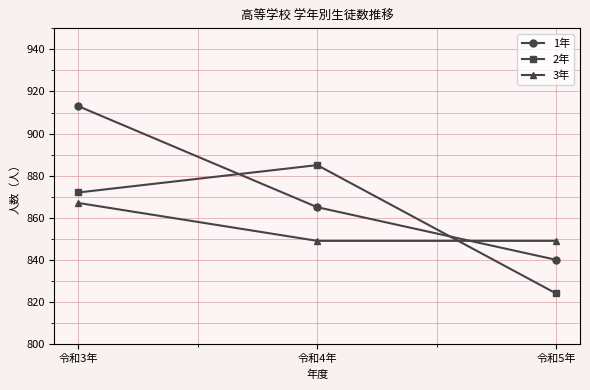

What is the sum of all 2年 values?

2581